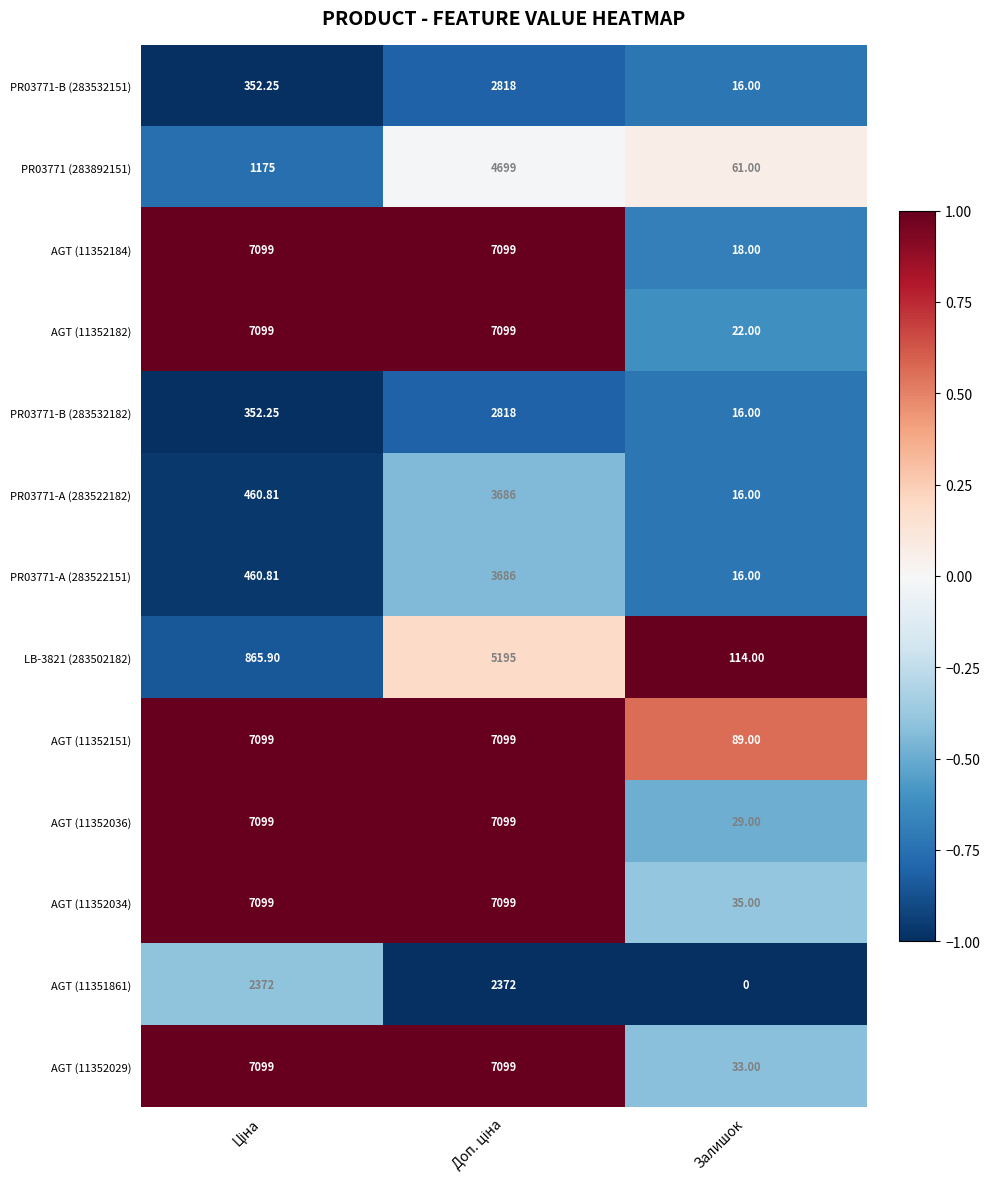

Which category has the lowest value in the AGT (11352034) series?

Залишок